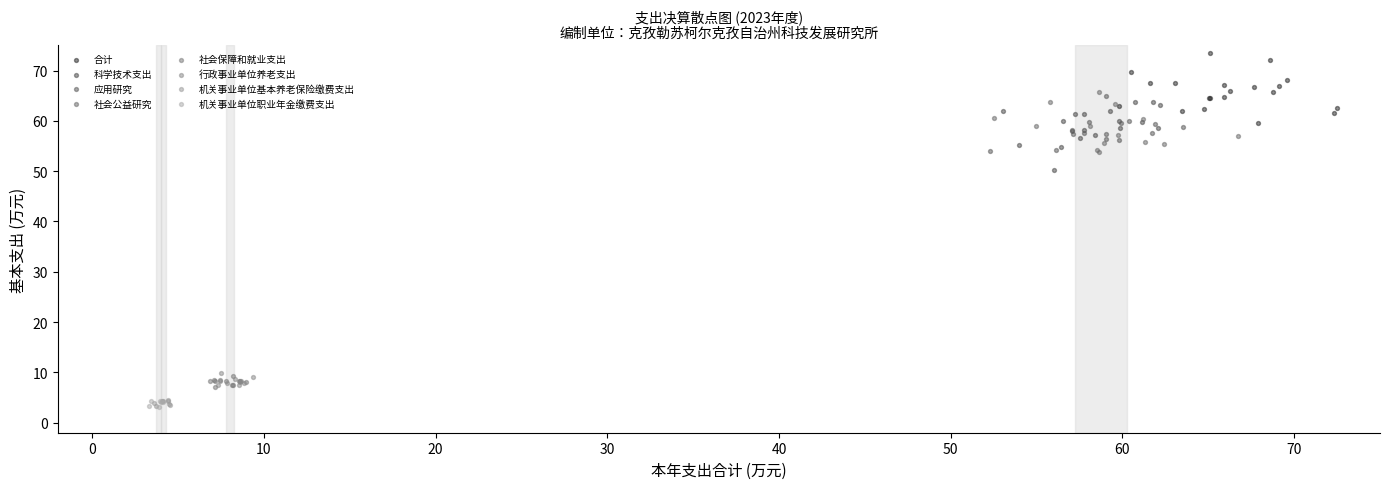

Which series contains the highest Y value?

合计